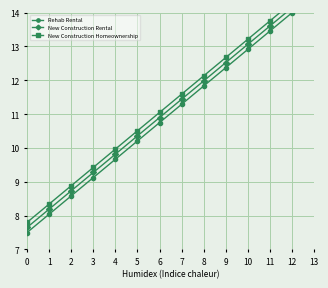

Is this an area chart (filled region under the line)?

No